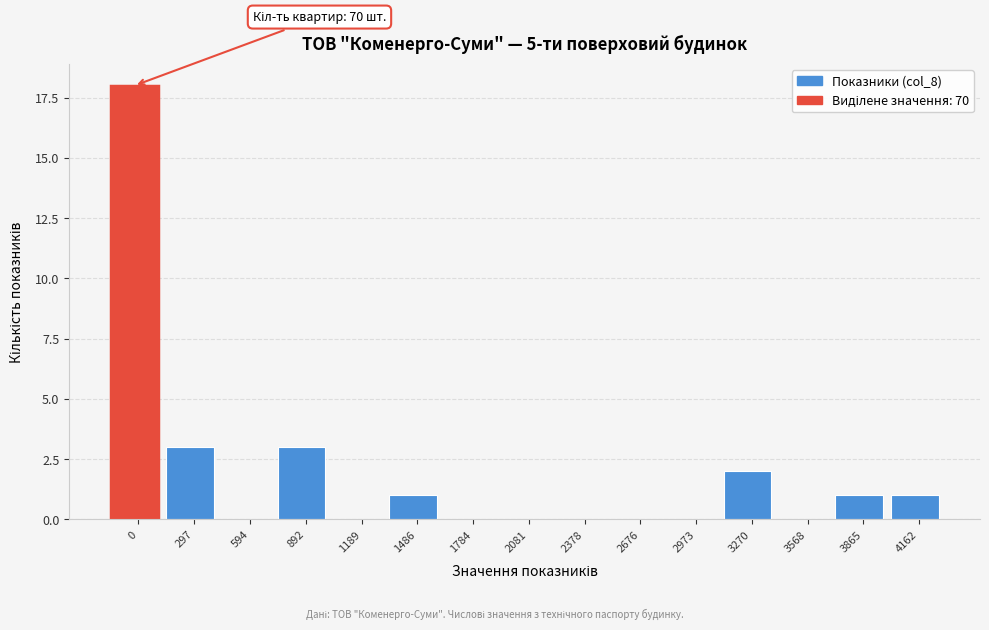

Reading left to right, transcribe all the data shown in this chart.

0=18	297=3	594=0	892=3	1189=0	1486=1	1784=0	2081=0	2378=0	2676=0	2973=0	3270=2	3568=0	3865=1	4162=1